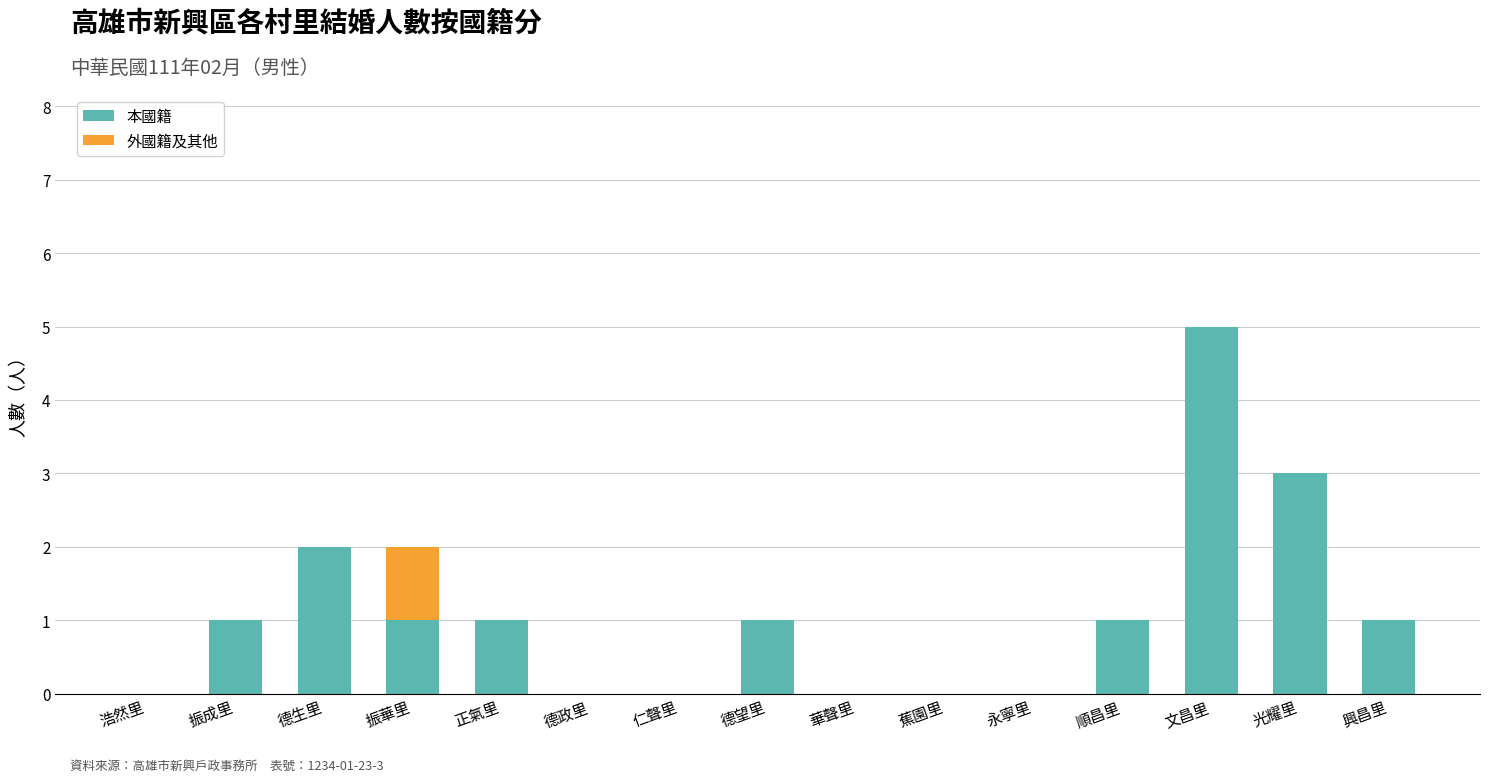

At which category is the sum across all series the highest?

文昌里